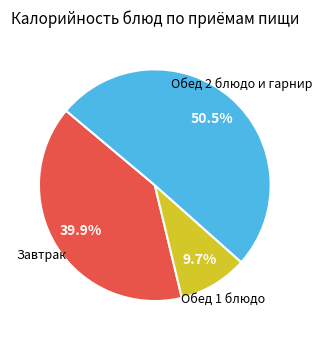

To the nearest percent, what is the difference between the largest and smallest slice percentages?

41%